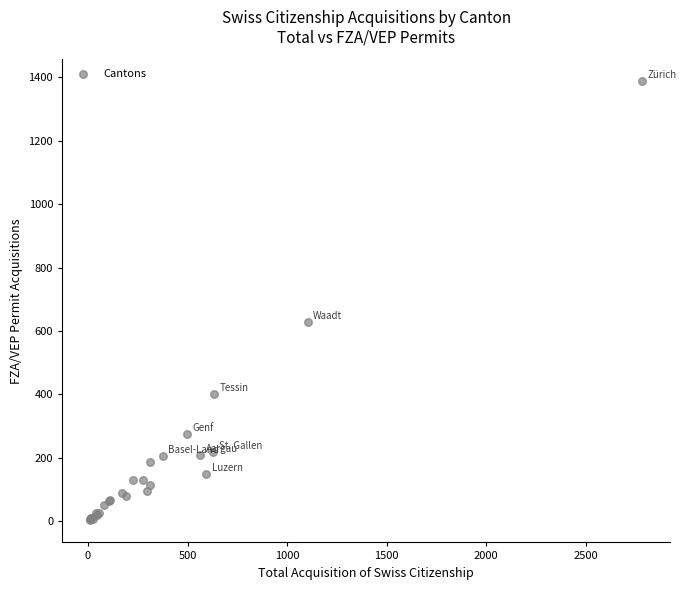

What Y value in the scatter plot is closest to 695?

628